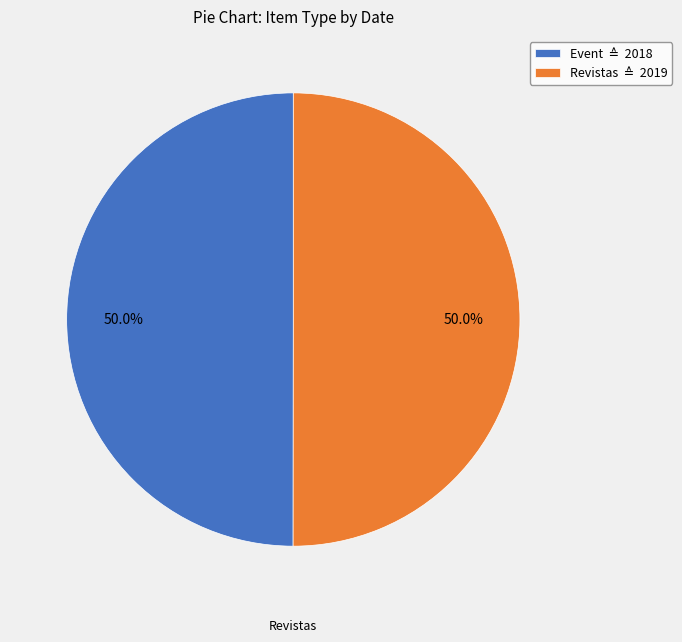

To the nearest percent, what is the average slice percentage?

50%